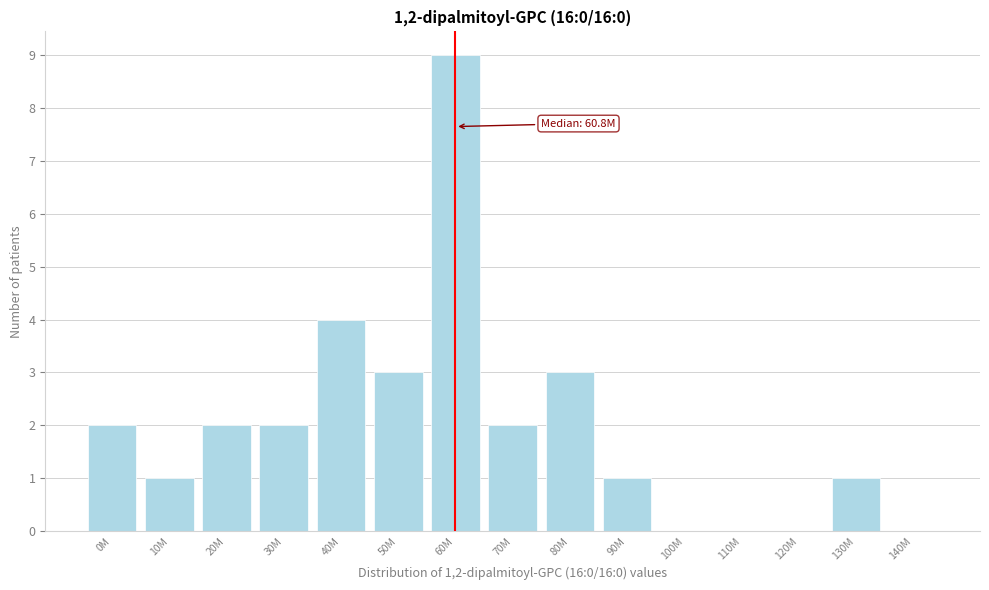

Reading left to right, extract all data points from this chart.

0M=2	10M=1	20M=2	30M=2	40M=4	50M=3	60M=9	70M=2	80M=3	90M=1	100M=0	110M=0	120M=0	130M=1	140M=0